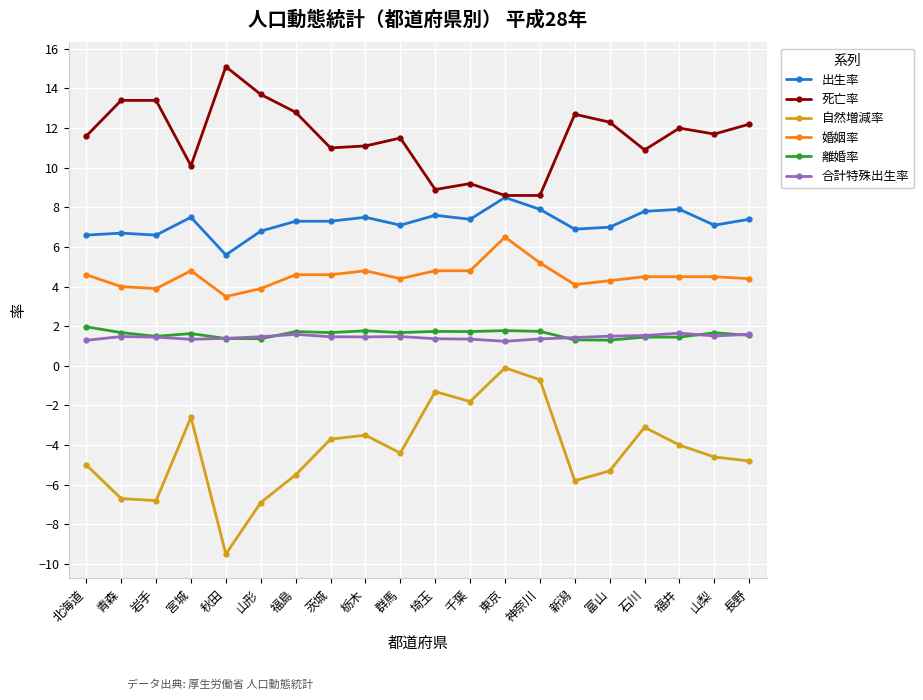

What position from the right is 宮城?

17